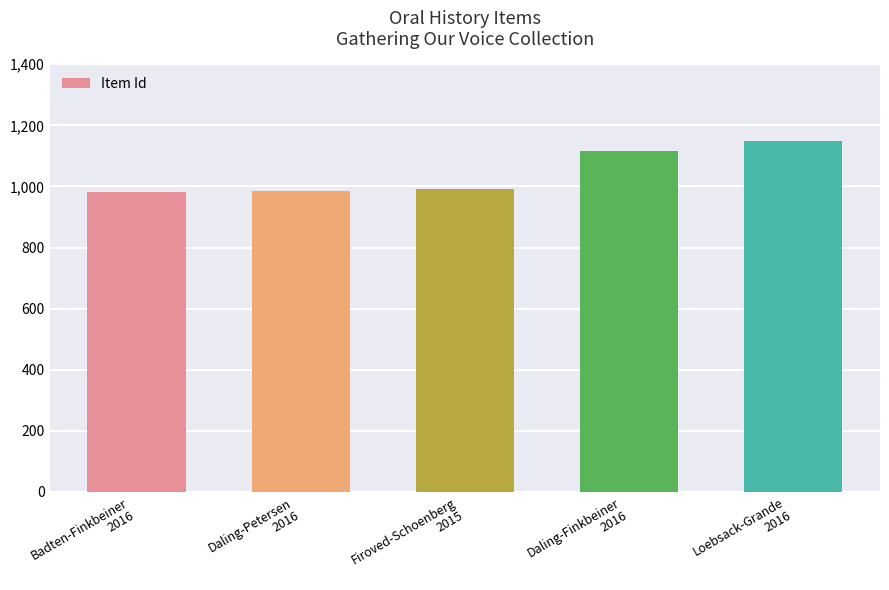

How many distinct data groups are displayed?

1